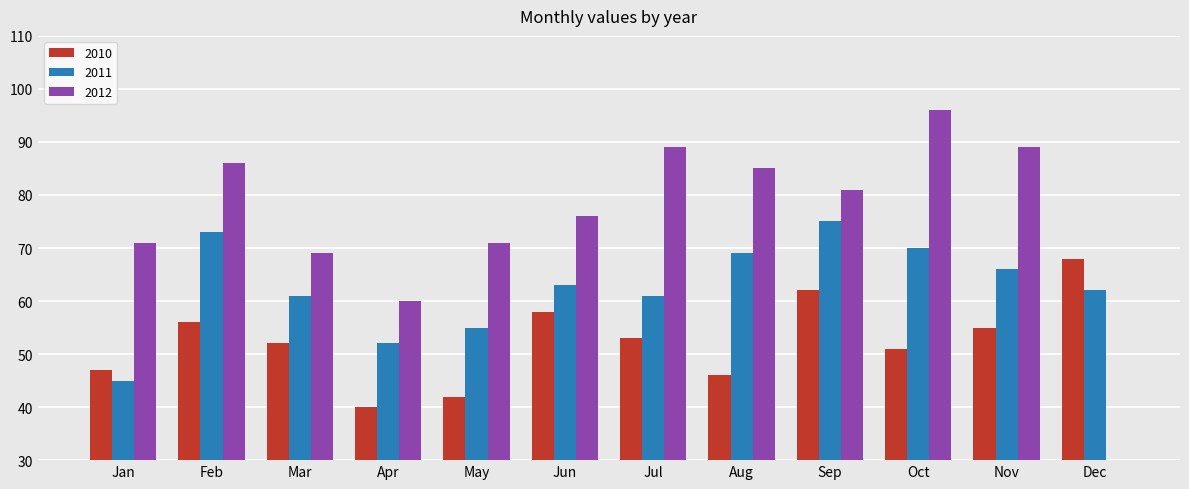

What is the difference between the second highest and minimum values in the 2012 series?

89